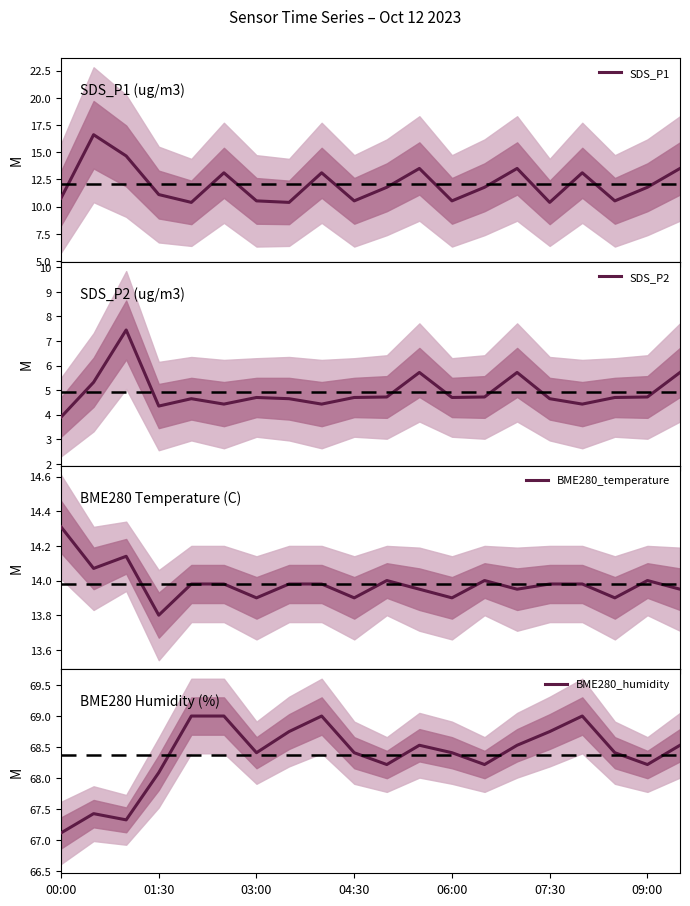

How many lines are shown in the chart?

4